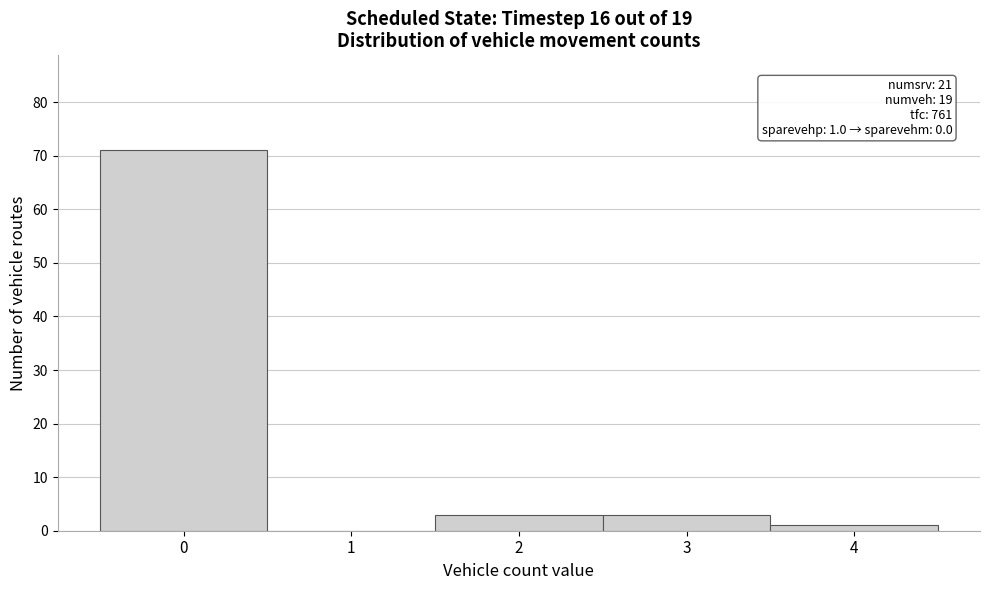

Which range on the x-axis has the tallest bar?

-0.5 to 0.5